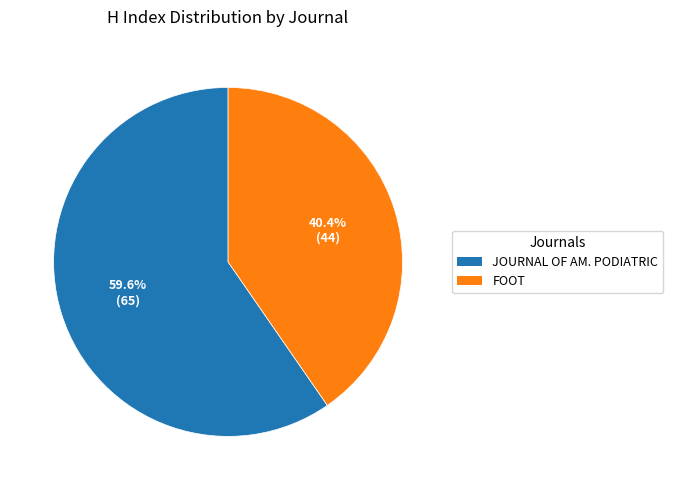

To the nearest percent, what is the average slice percentage?

50%